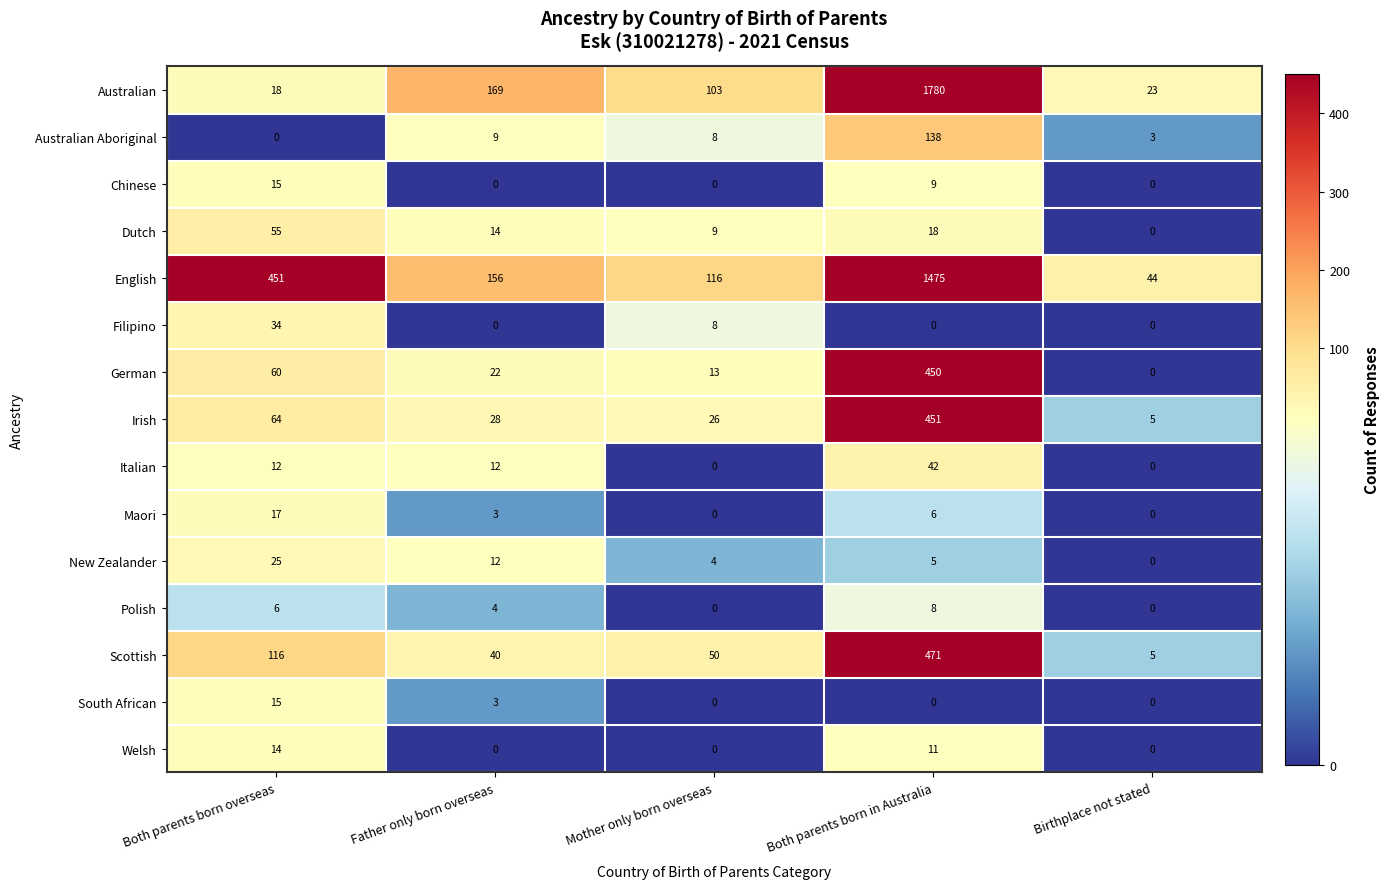

What is the maximum value for Welsh?

14